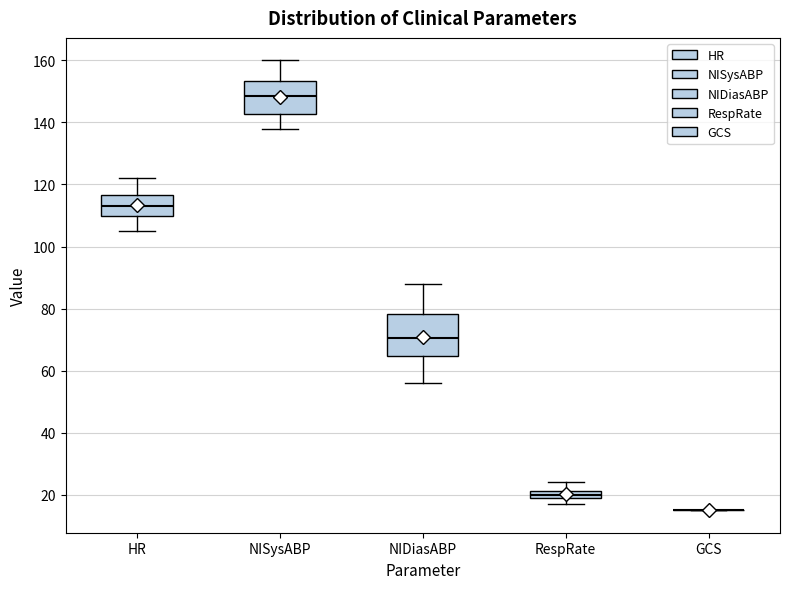

Where does the upper whisker of the box for NIDiasABP end on the y-axis? The values are not printed on the chart, so give them approximately, as read against the axis.

88